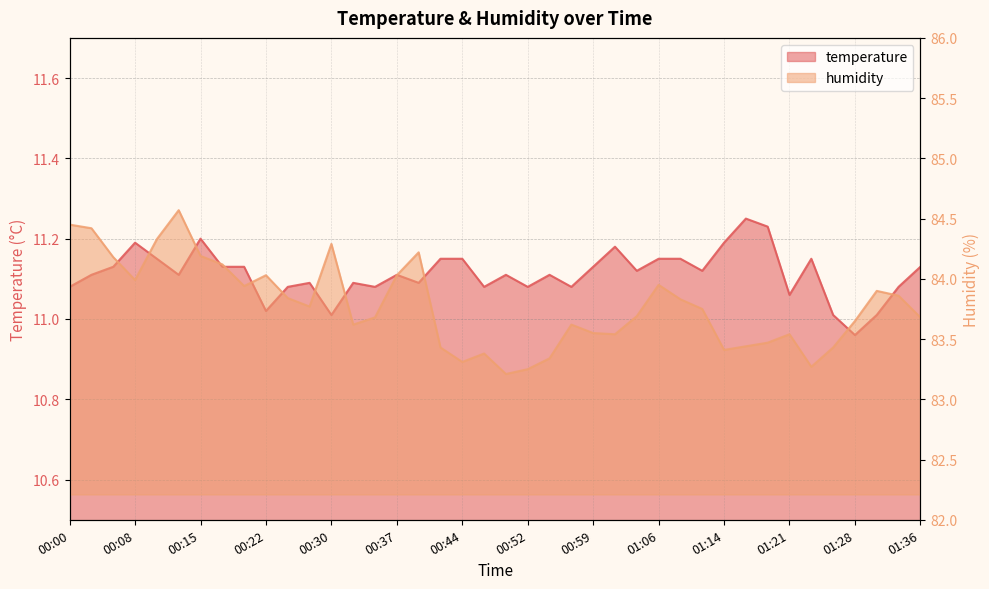

What is the highest value of the humidity series?

84.6